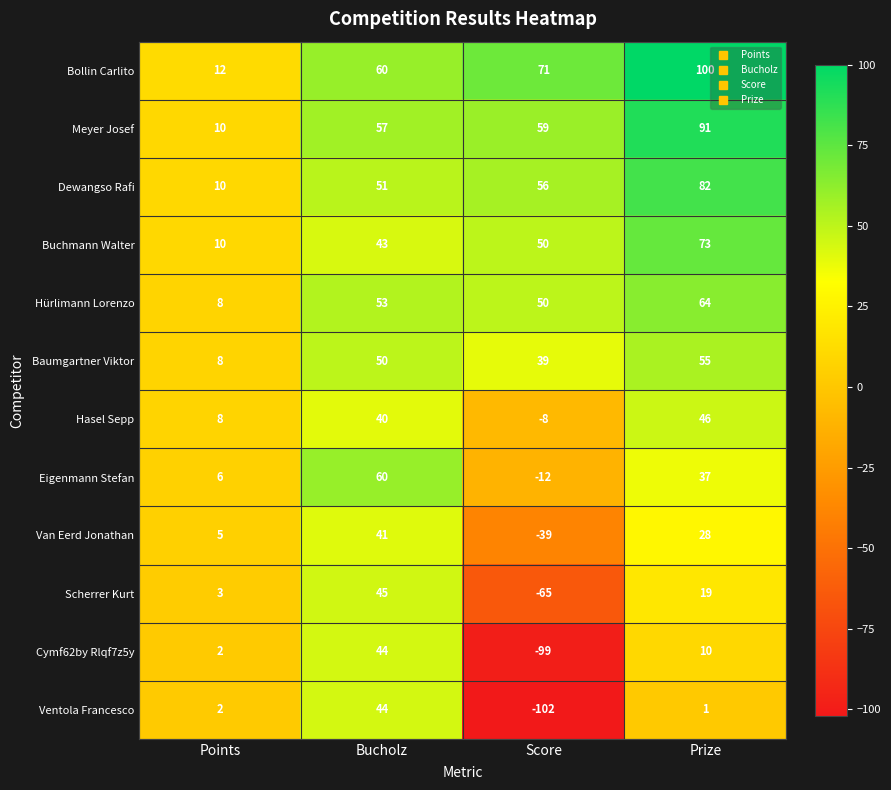

At which label does Van Eerd Jonathan first exceed 28?

Bucholz